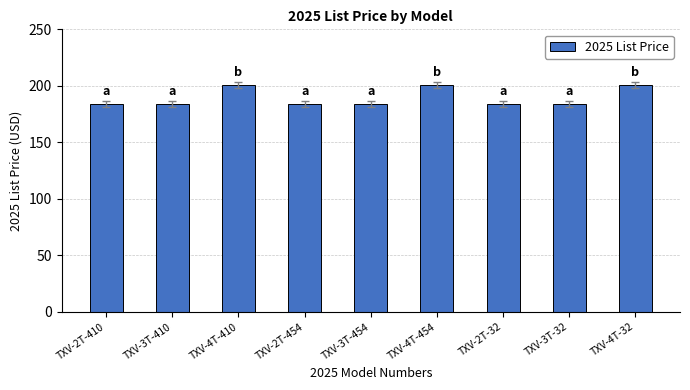

Is it true that the value at TXV-2T-454 is 55?

False